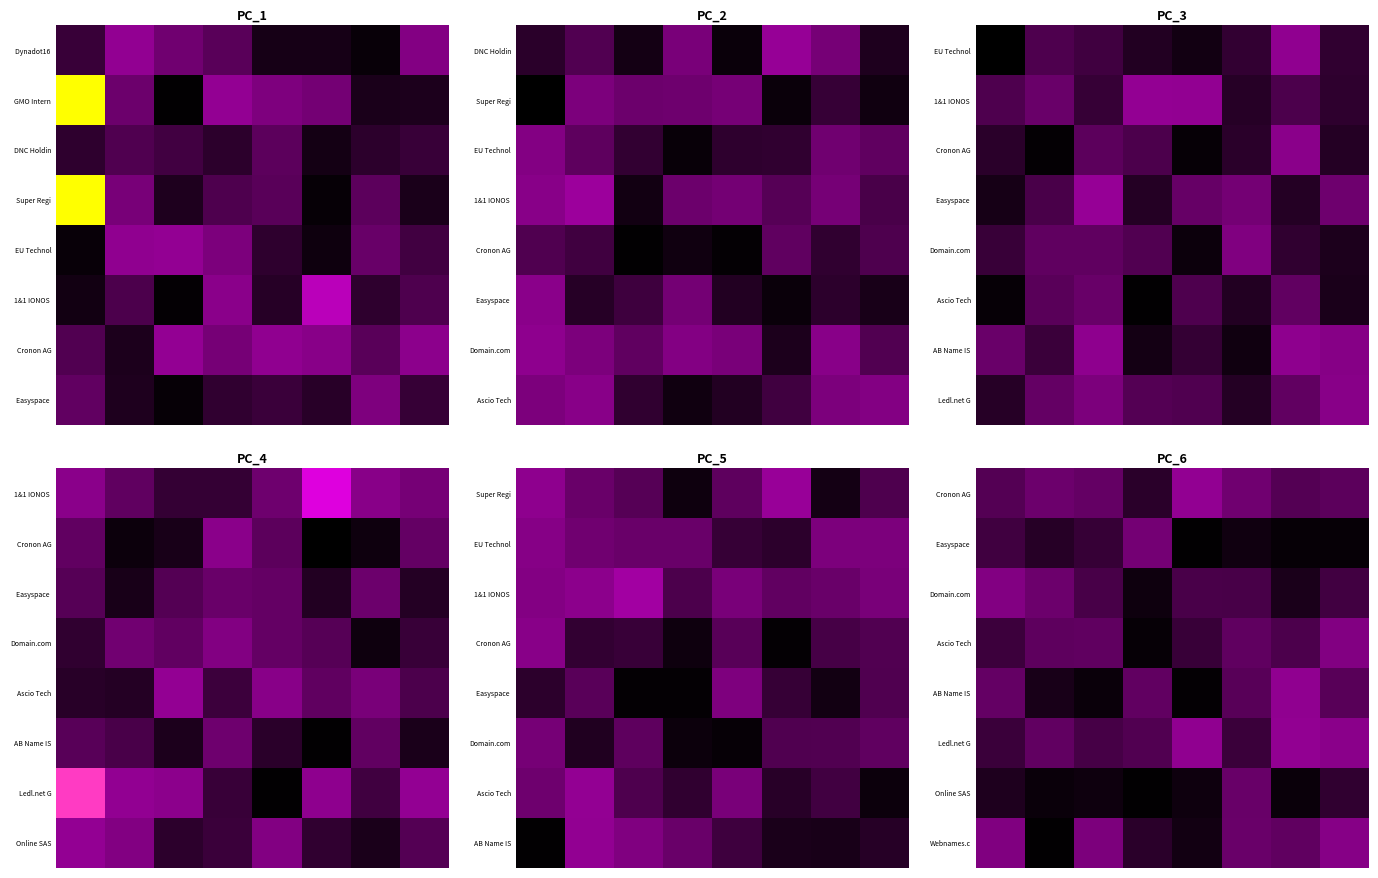

What is the spread (max minus min) of values at 1?

0.2